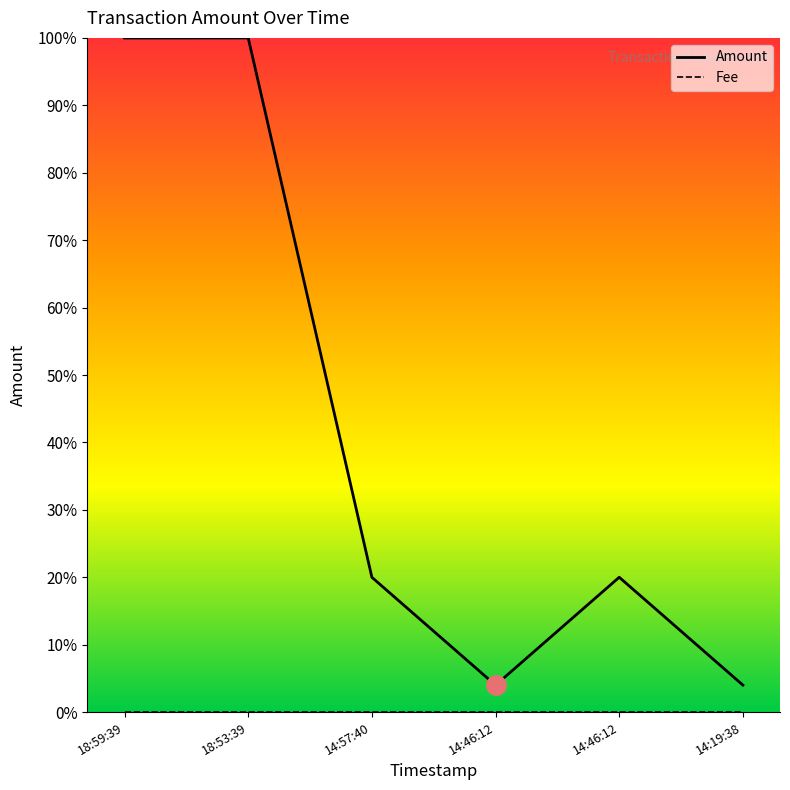

Is this an area chart (filled region under the line)?

No